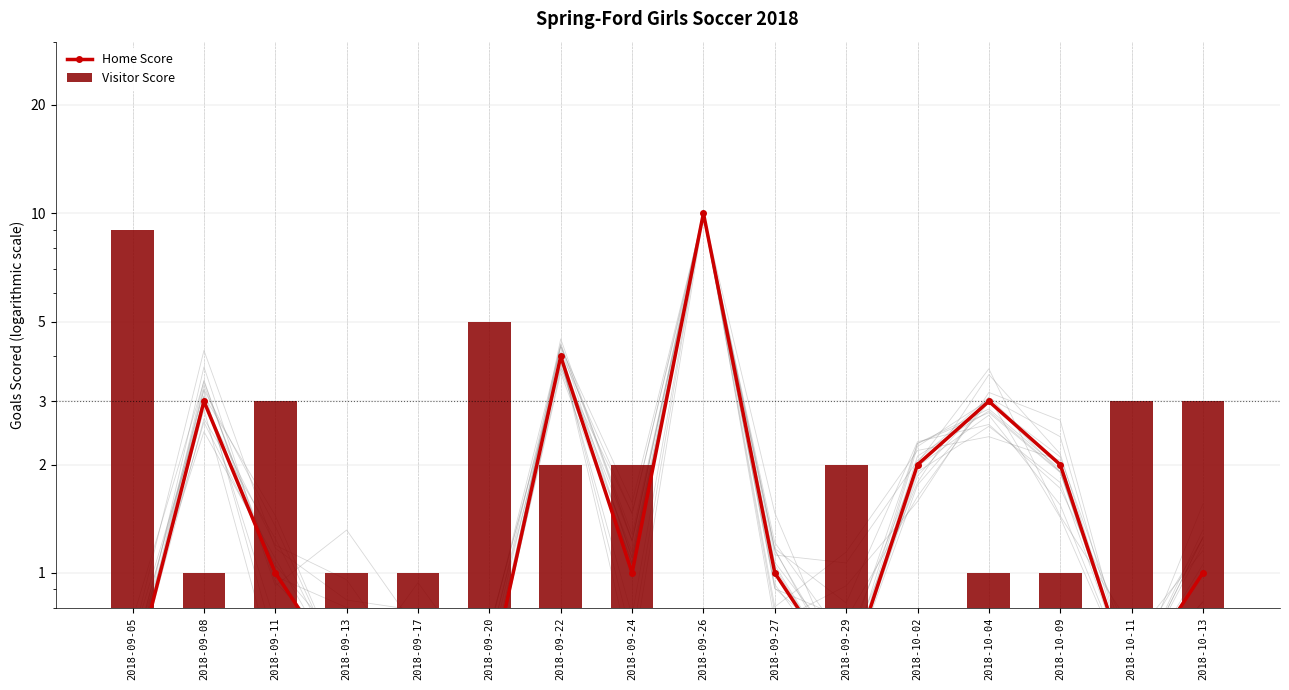

What is the minimum value shown in the chart?

0.5